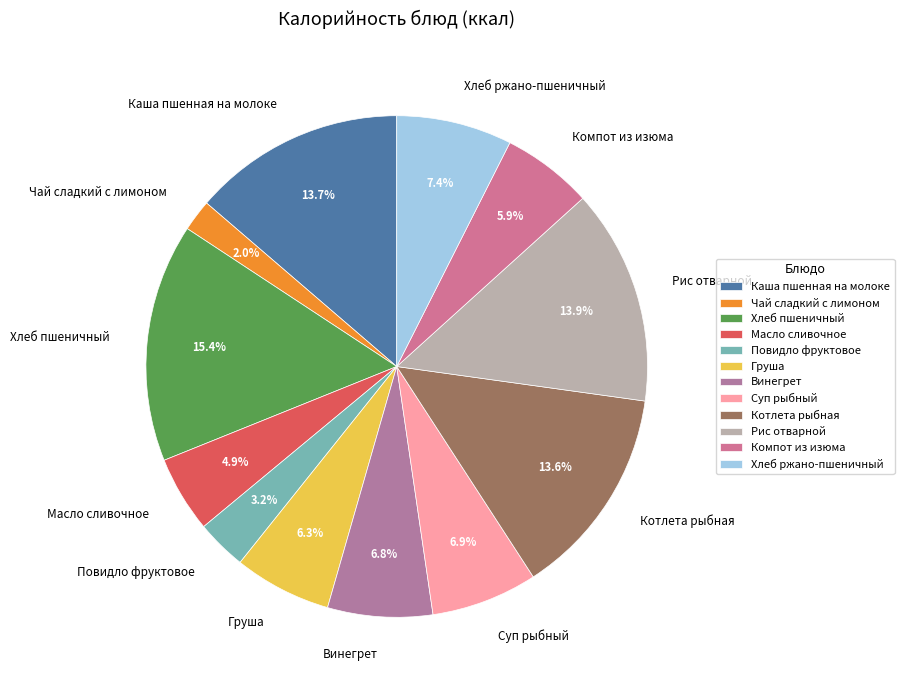

How much of the chart is everything except Масло сливочное?

95.1%